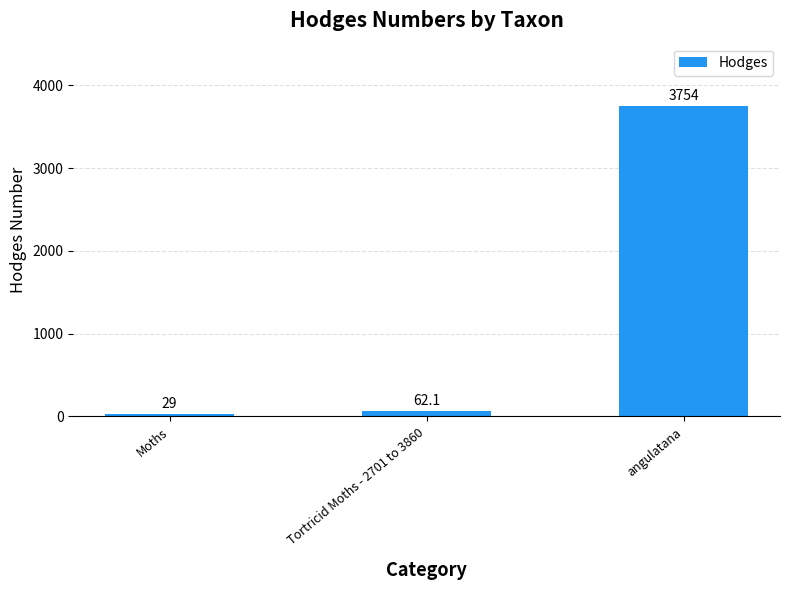

List the labels in order of value, largest first.

angulatana, Tortricid Moths - 2701 to 3860, Moths